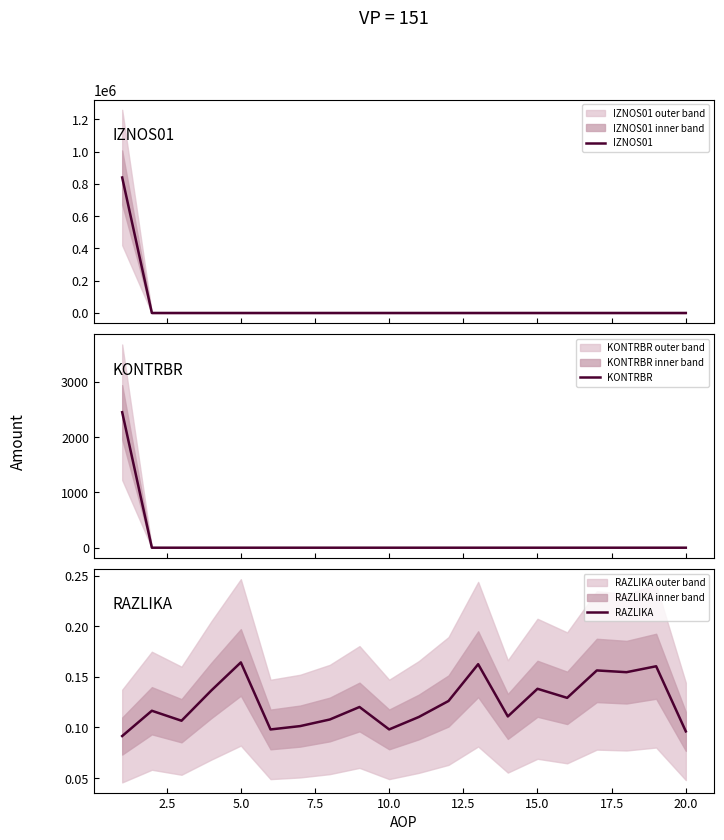

Which has a higher value, 15.0 or 22.5?

15.0